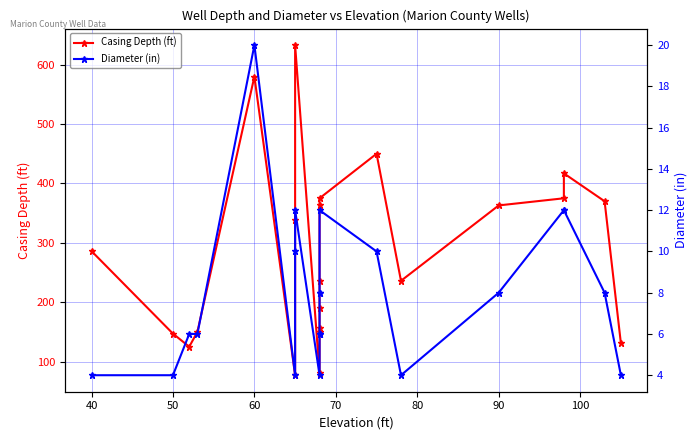

In Diameter (in), how many points are lower than both neighbors (excluding endpoints)?

3